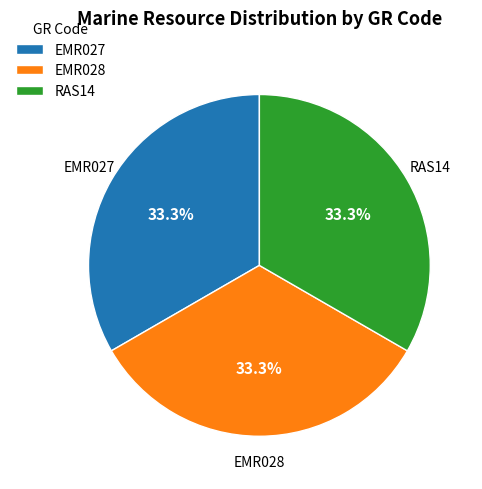

Does EMR027 represent more than half of the total?

No